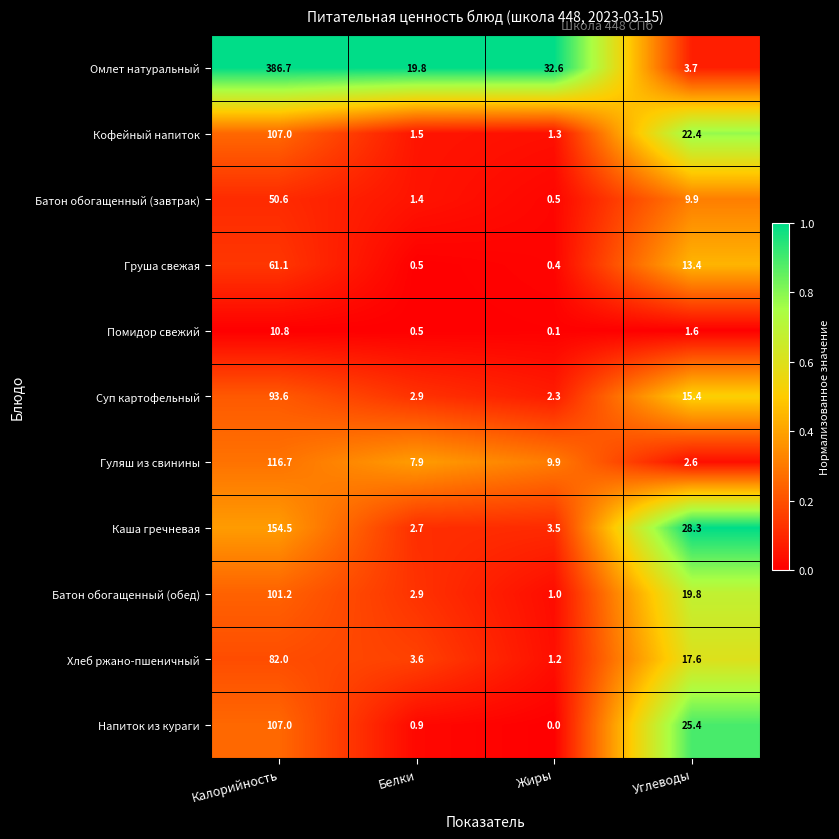

The value of Груша свежая at Белки is 0.1. True or false?

False